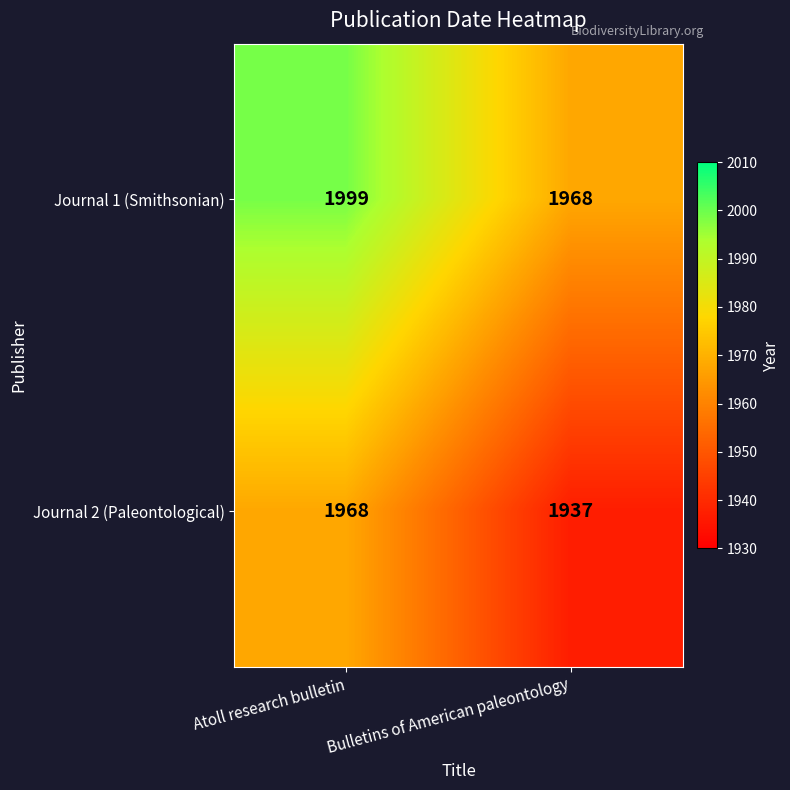

What is the sum of all Journal 2 (Paleontological) values?

3905